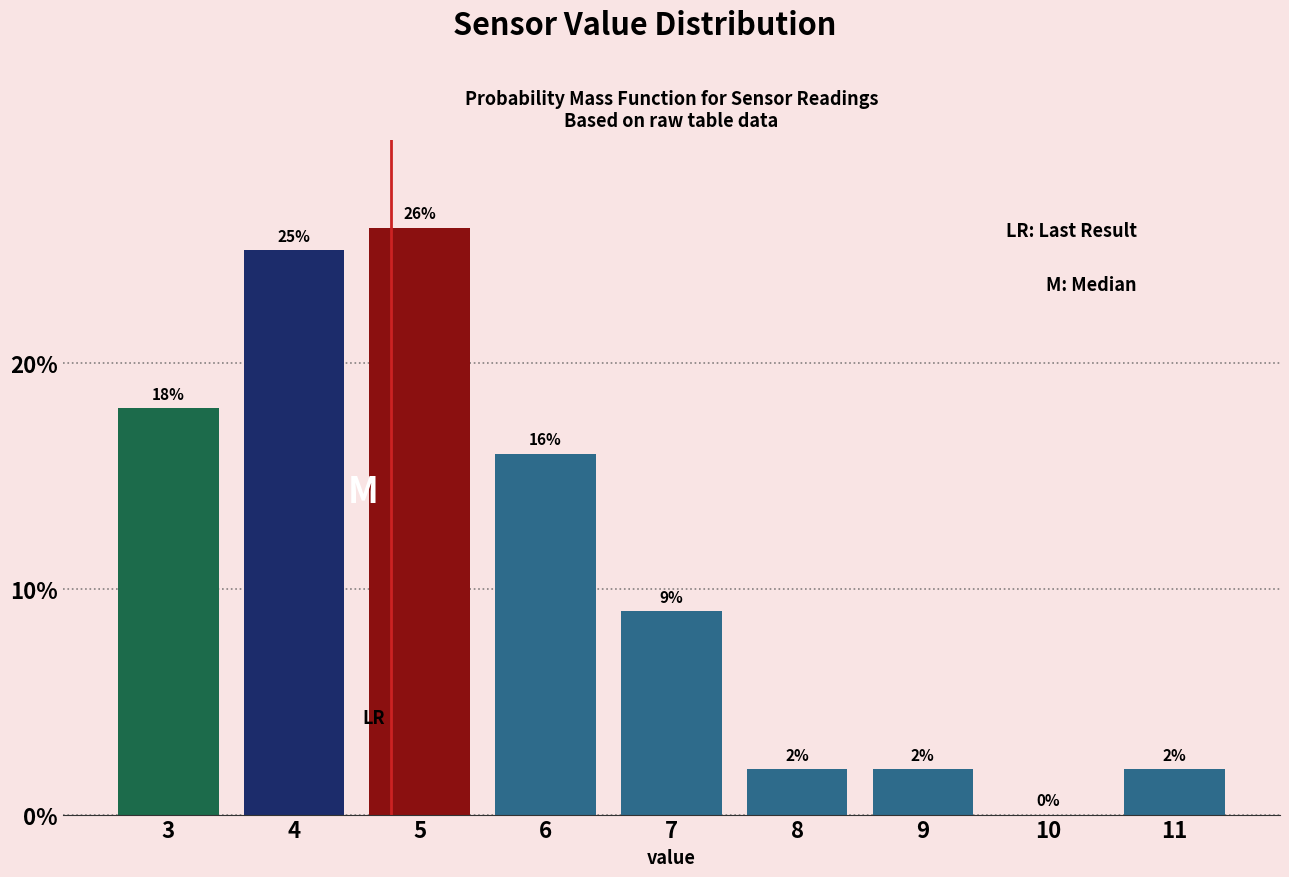

Reading left to right, transcribe all the data shown in this chart.

3=18	4=25	5=26	6=16	7=9	8=2	9=2	10=0	11=2